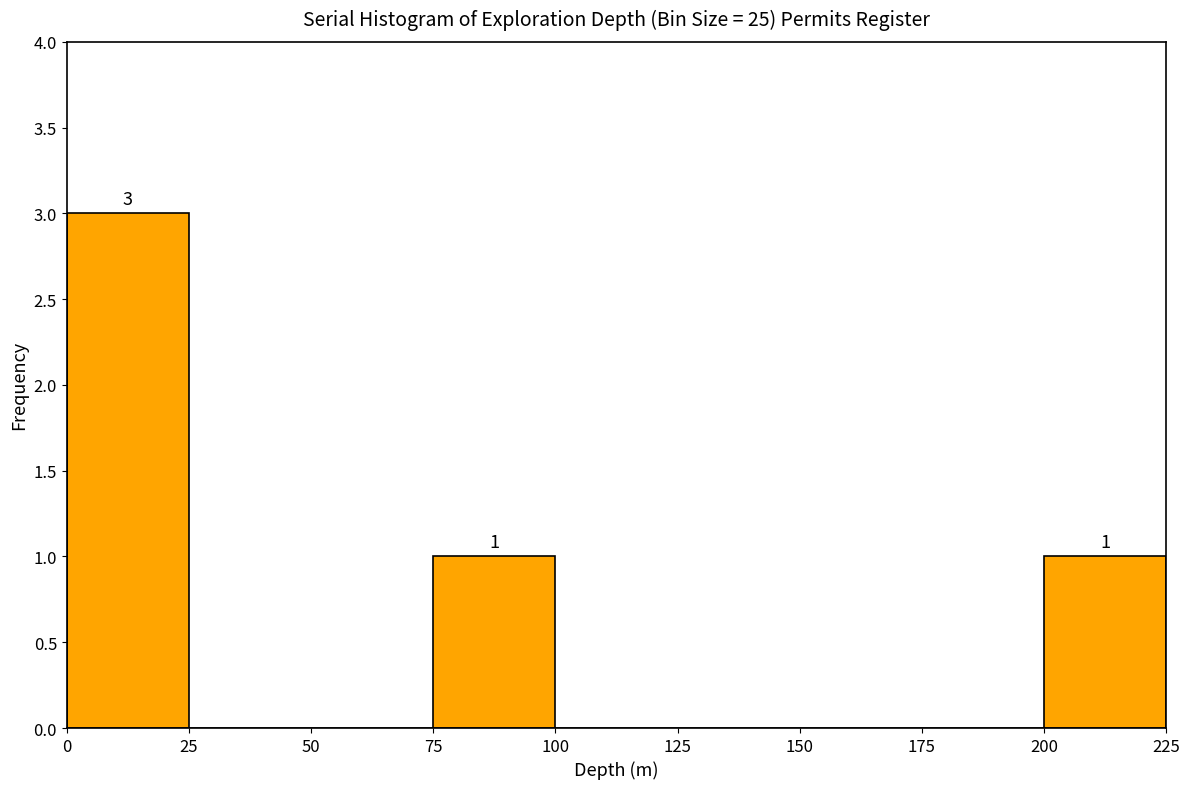

Which range on the x-axis has the tallest bar?

0 to 25